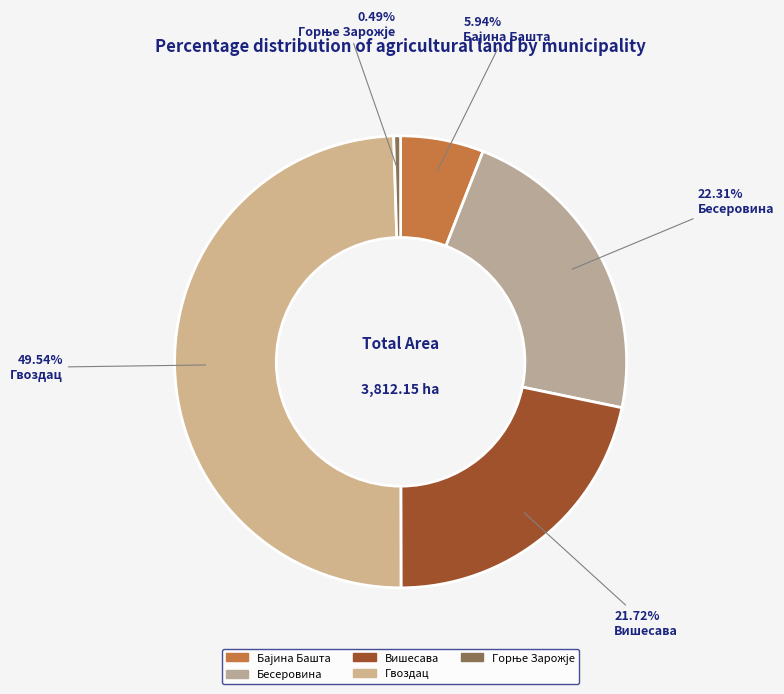

Which slice is the smallest?

Горње Зарожје